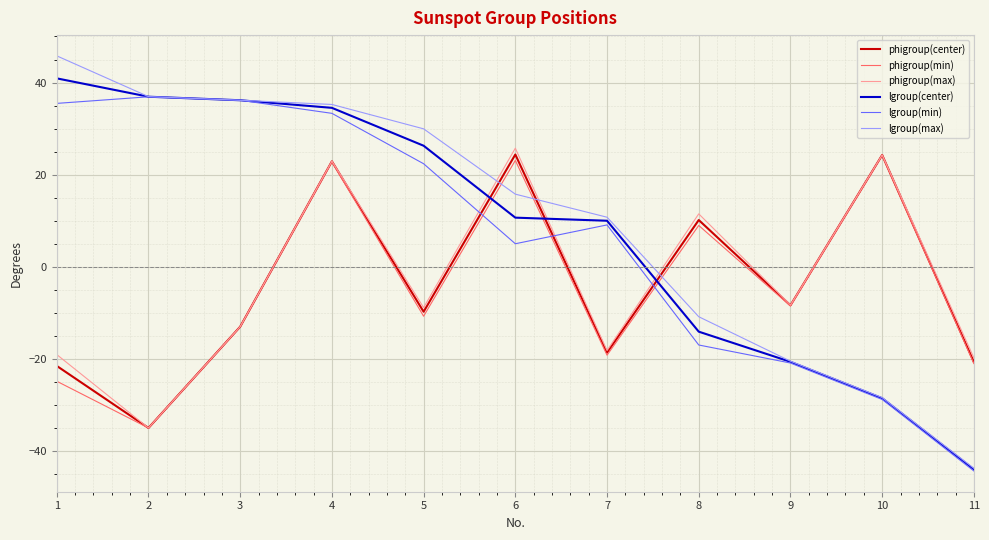

Is it true that lgroup(center) equals -14.0 at 8?

True